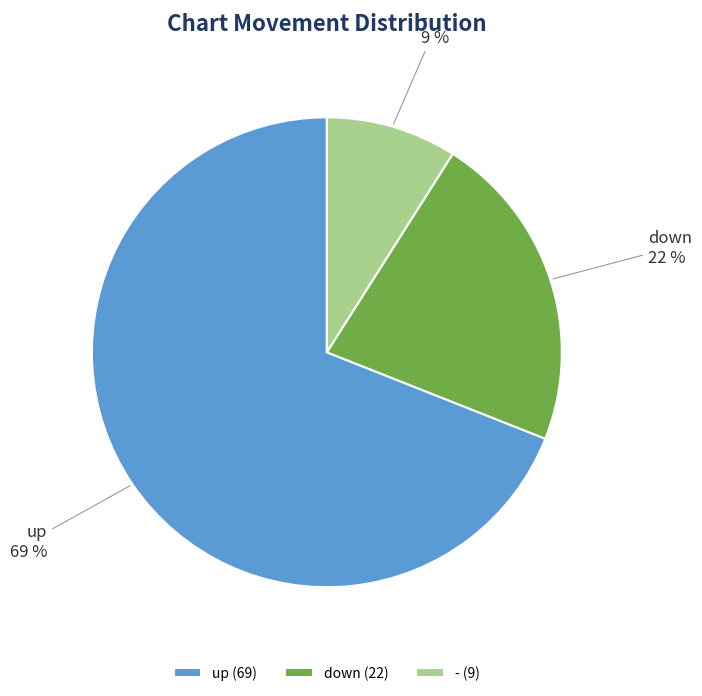

Which category has the biggest portion of the pie?

up